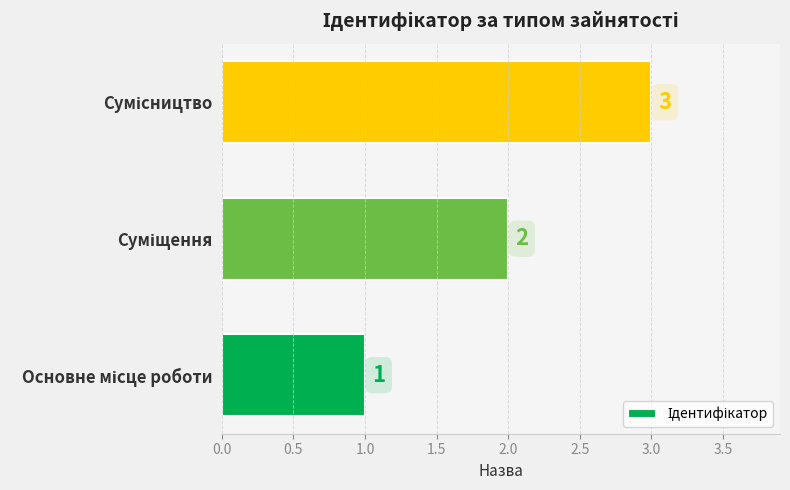

Count the values in the range 1 to 3.

3